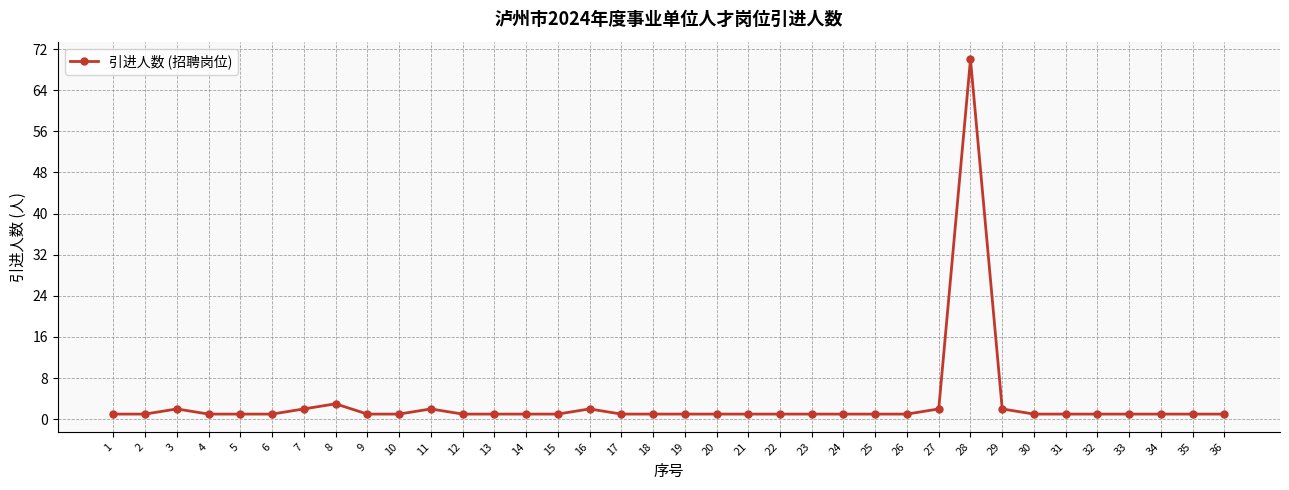

Which category has the highest value across all series?

28